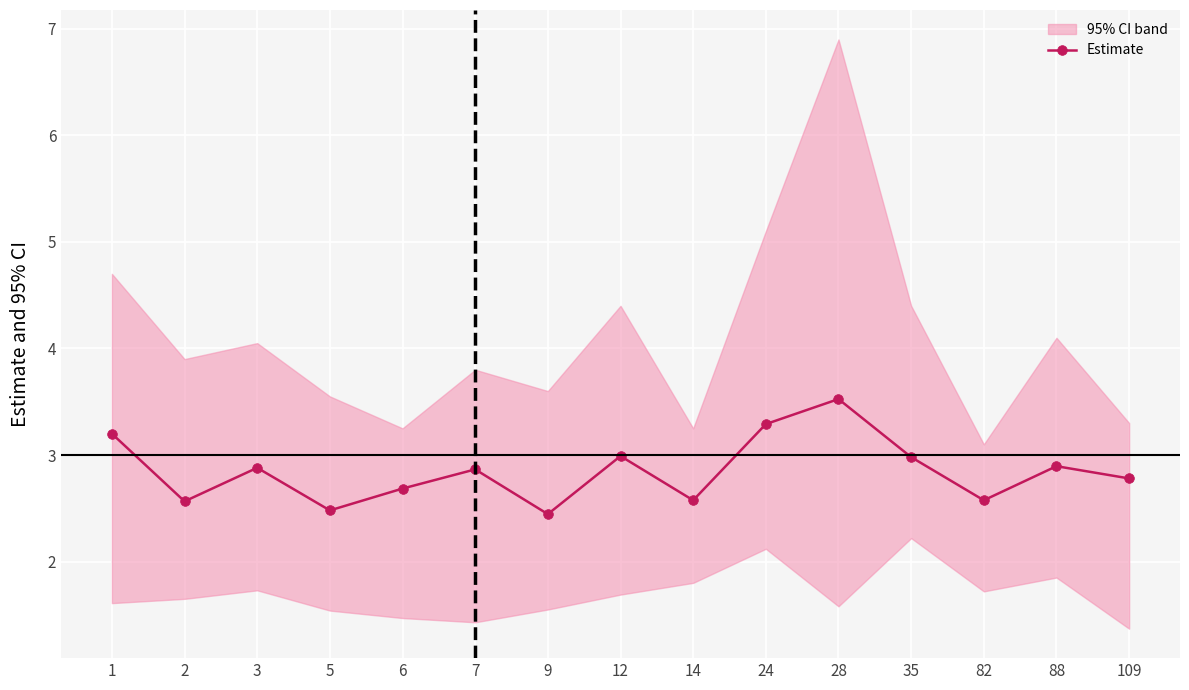

What is the change in value from 6 to 35?

+0.3